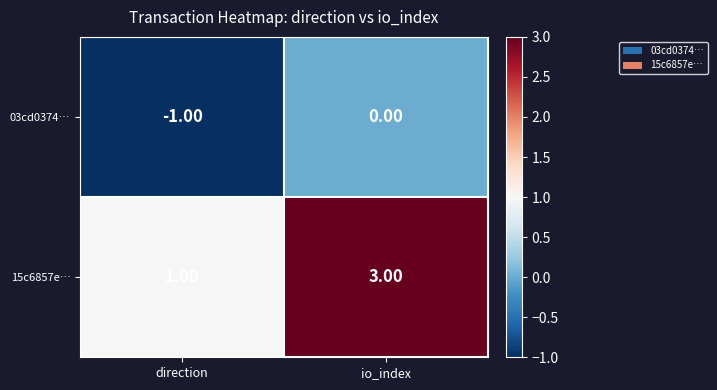

List the series in order of their peak value, highest first.

15c6857e…, 03cd0374…